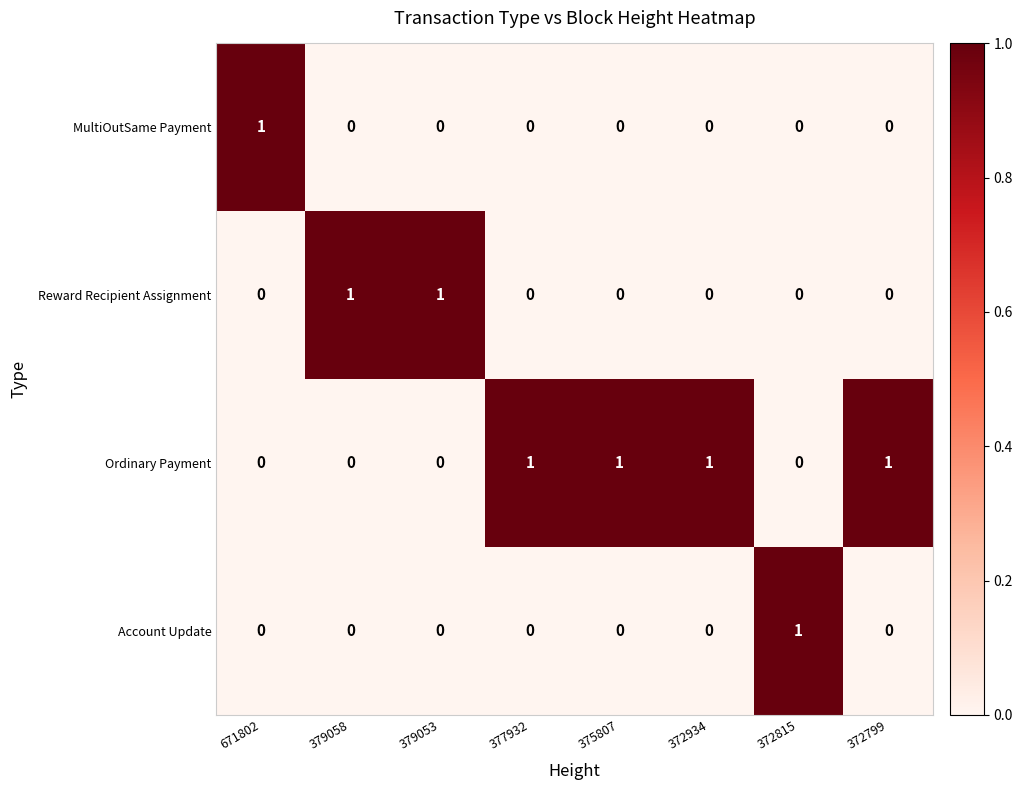

True or false: Account Update has a value of 0 at 377932.

True